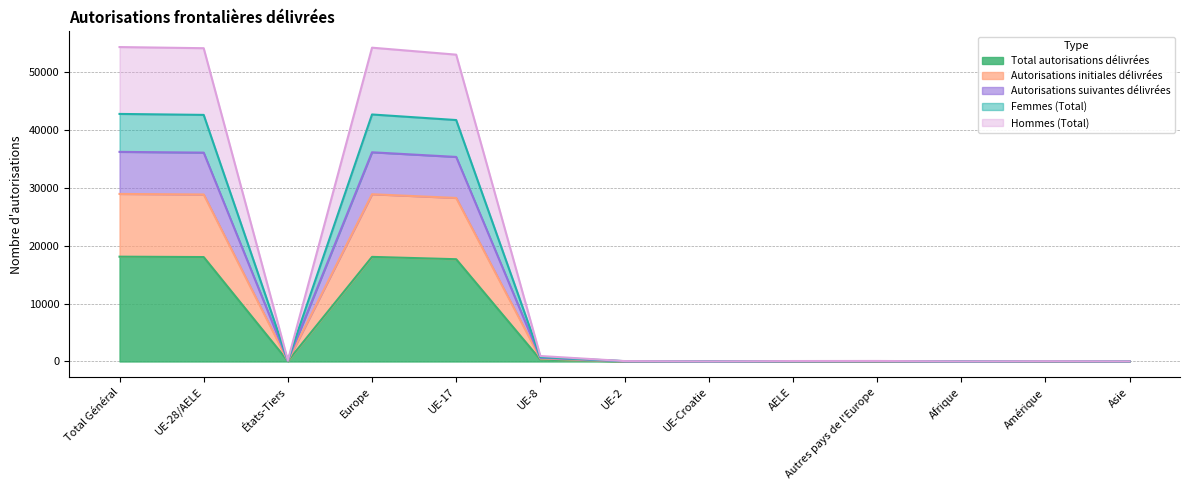

True or false: Autorisations suivantes délivrées and Hommes (Total) cross at least once.

False